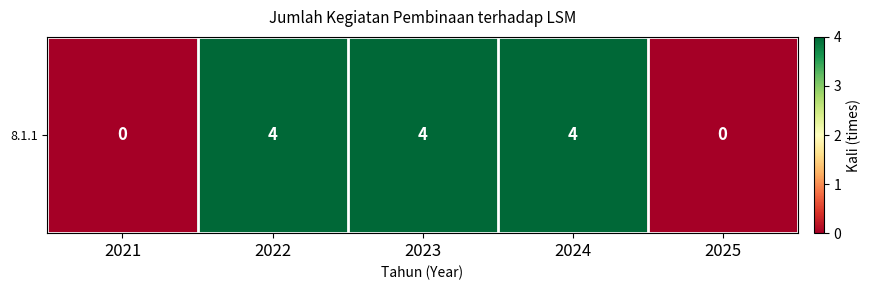

Count the number of categories in the chart.

5